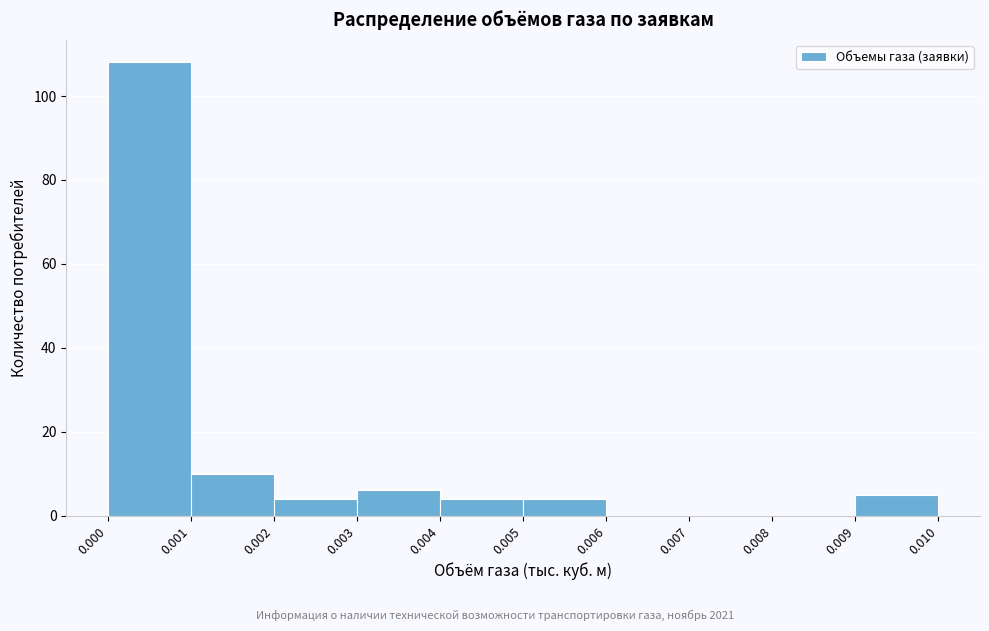

What is the height of the bar covering 0.003 to 0.004 on the x-axis? The values are not printed on the chart, so give them approximately, as read against the axis.

6